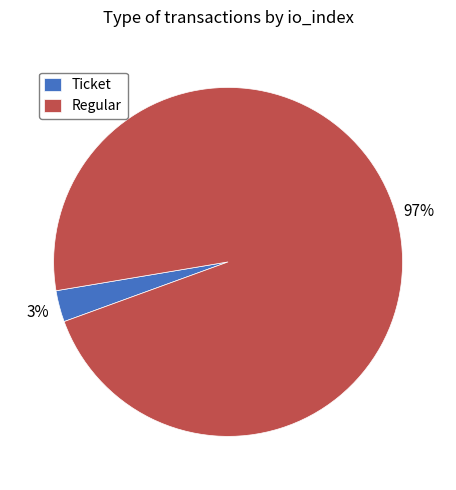

To the nearest percent, what portion does Regular represent?

97%